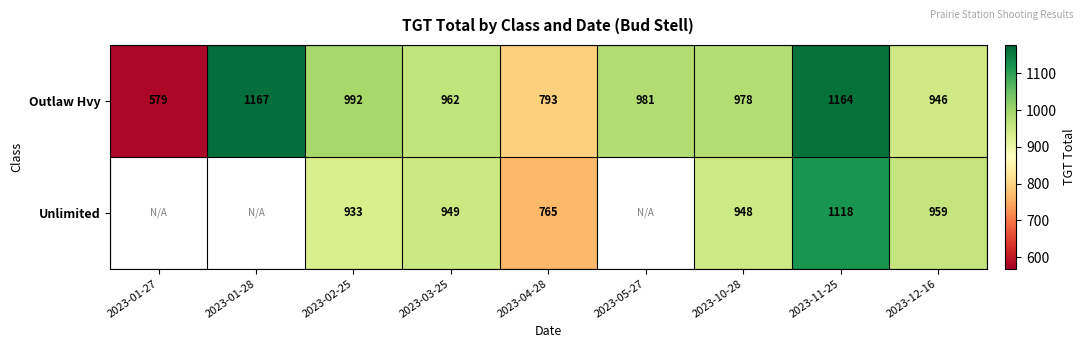

What is the sum of the Unlimited values at 2023-10-28 and 2023-02-25?

1881